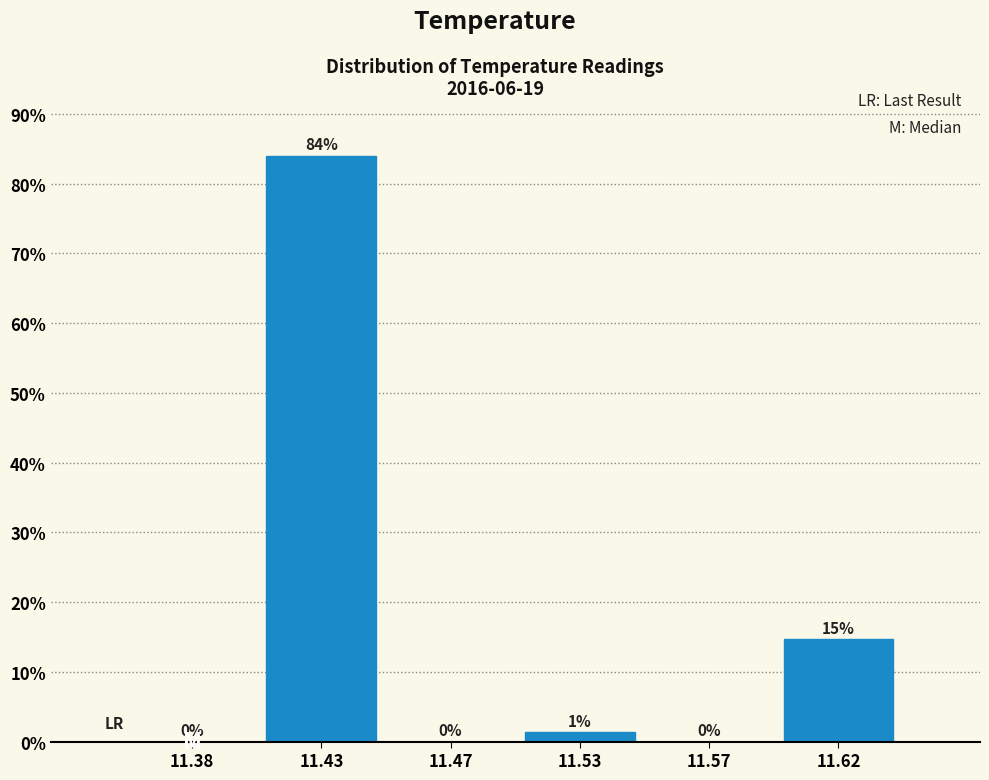

At which label is the value closest to 42?

11.62